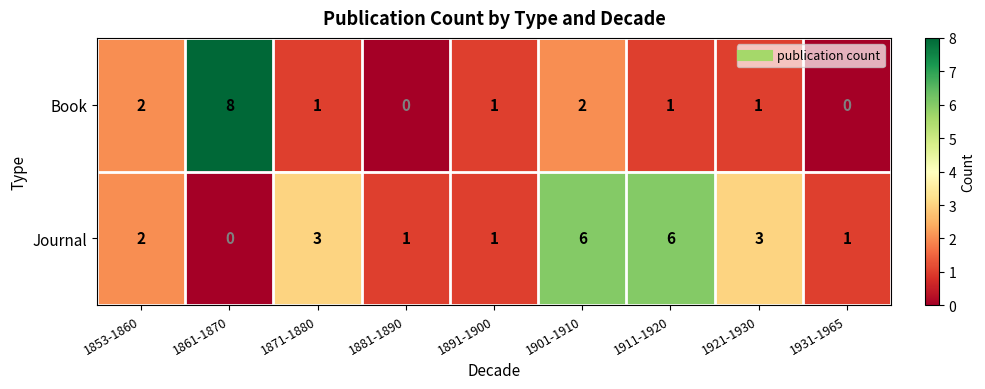

What is the total value across all series at 1911-1920?

7